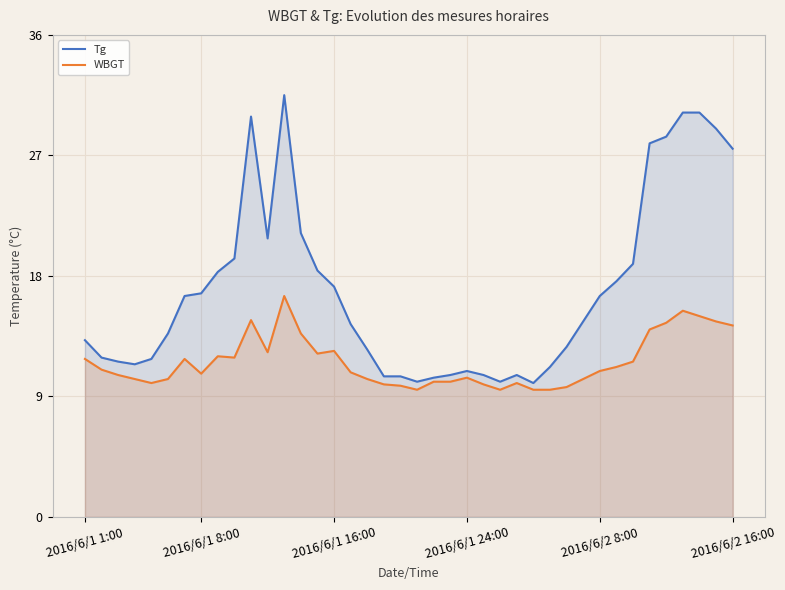

At which category does the chart reach its peak across all series?

12